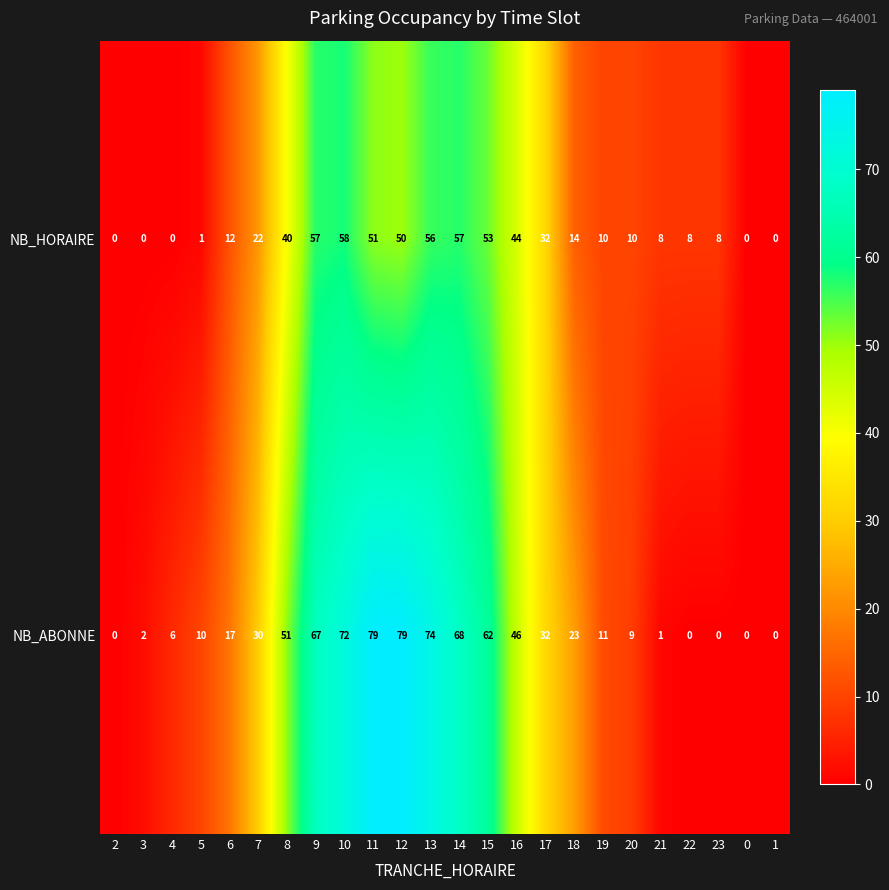

Is the value of NB_ABONNE at 18 greater than the value of NB_HORAIRE at 8?

No